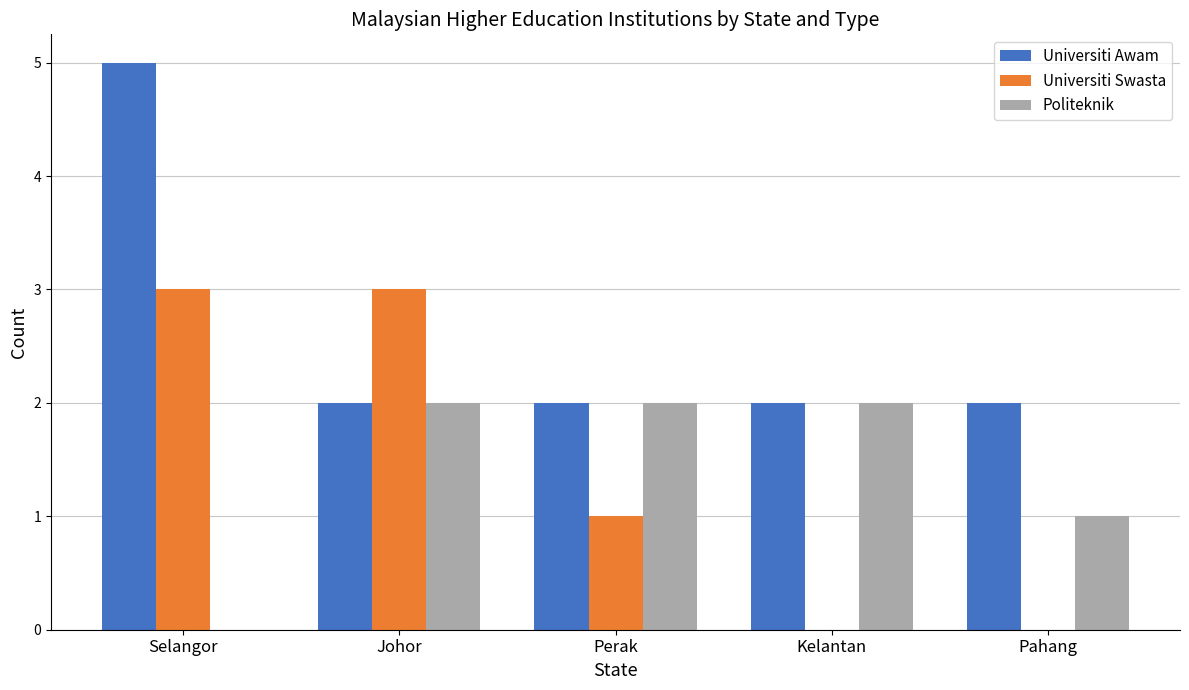

Reading left to right, extract all data points from this chart.

Universiti Awam: 5	2	2	2	2
Universiti Swasta: 3	3	1	0	0
Politeknik: 0	2	2	2	1